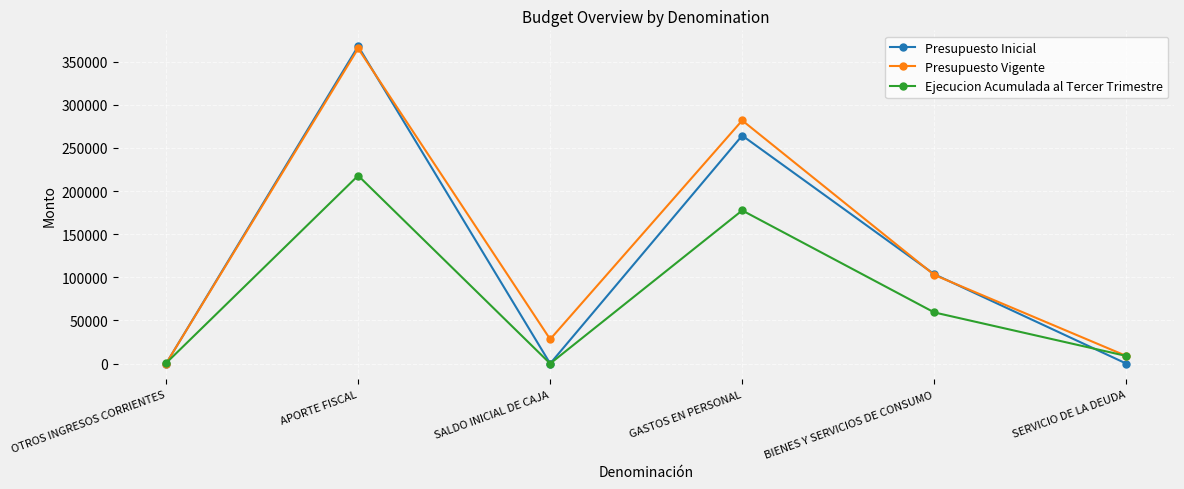

What is the total value across all series at BIENES Y SERVICIOS DE CONSUMO?

265675